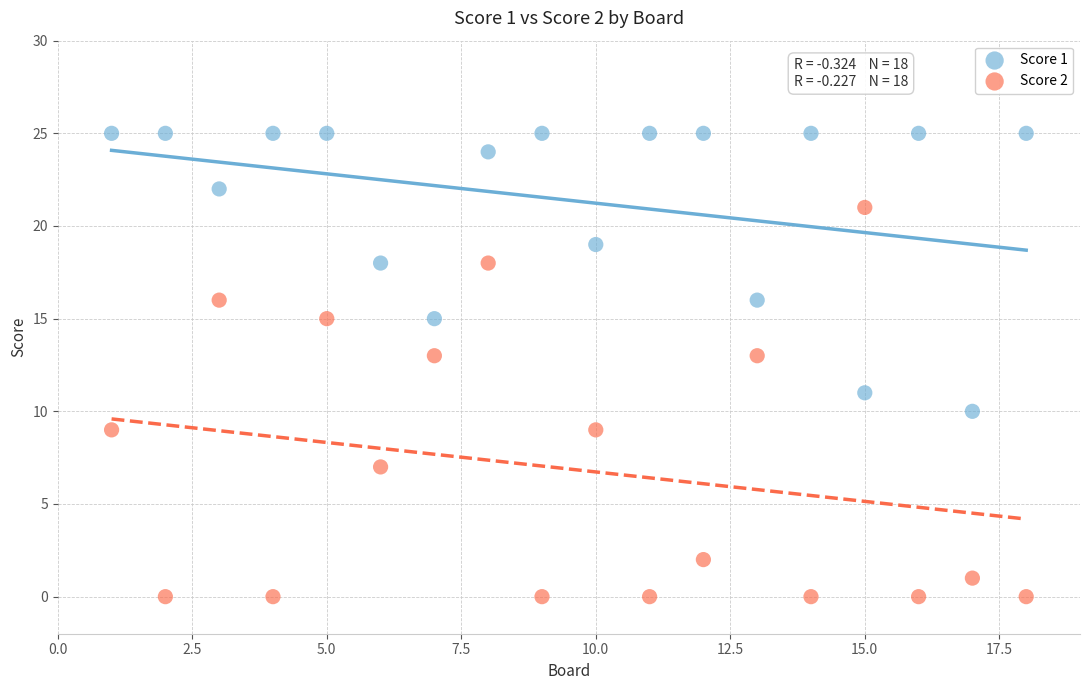

Which series has the widest spread of Y values?

Score 2